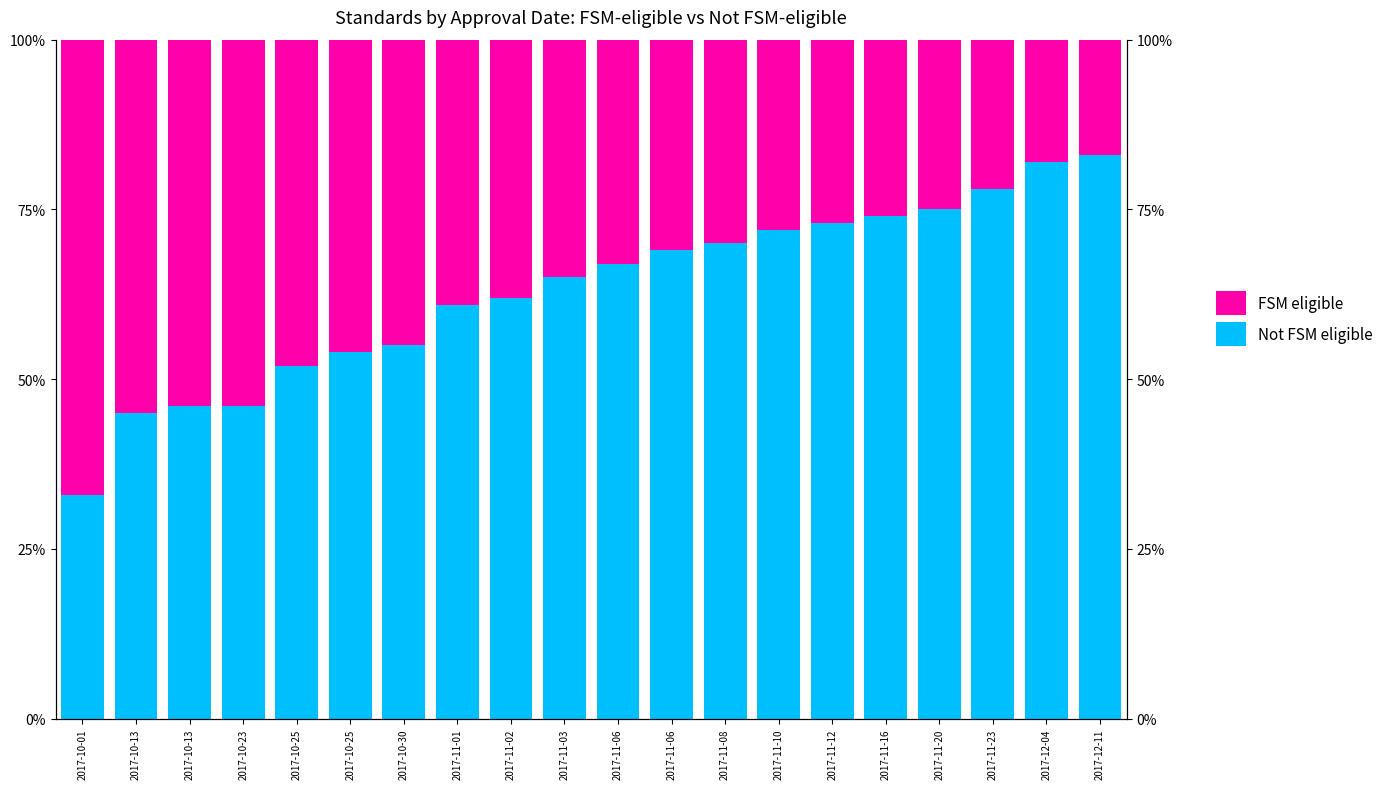

The Not FSM eligible series shows 59 at 2017-10-13. True or false?

False